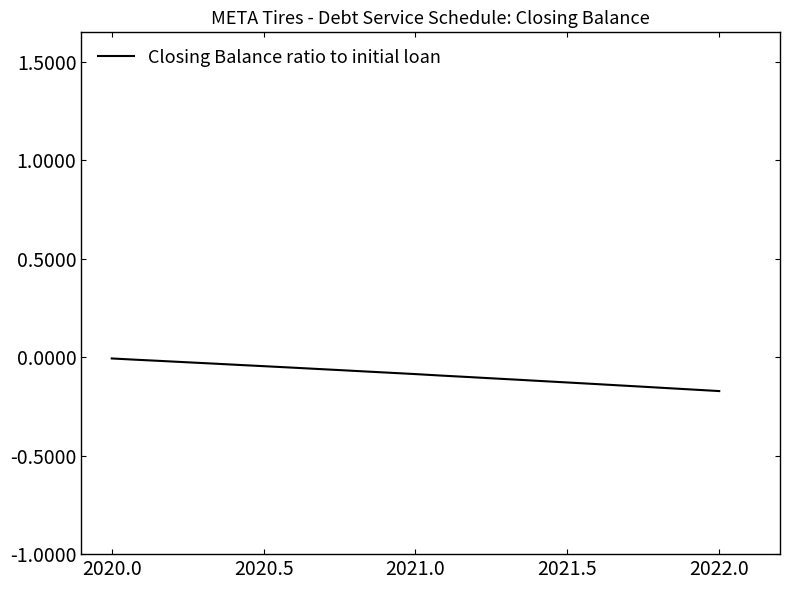

Is it true that the value at 2021.0 is -0.0?

False